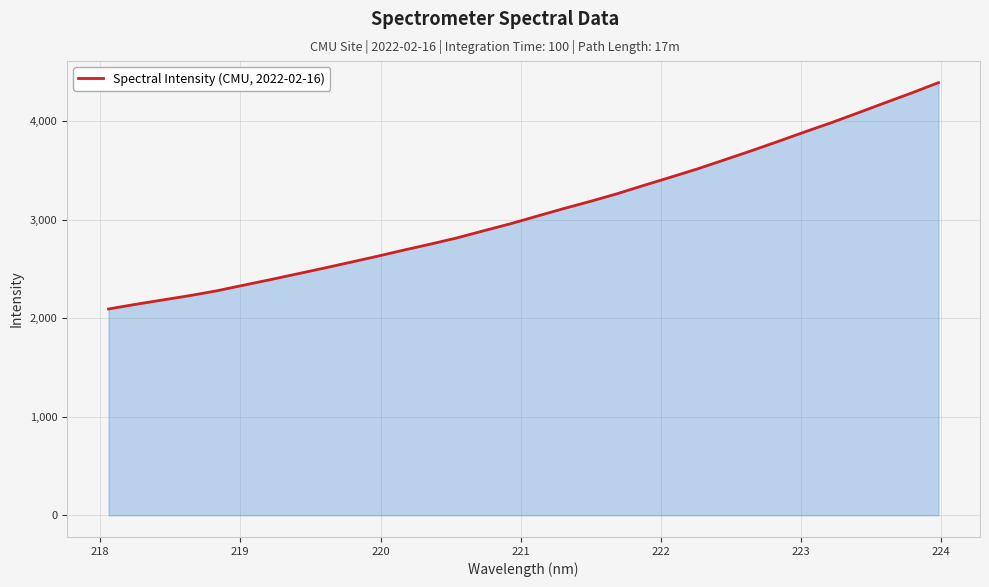

What is the minimum value shown in the chart?

2095.2